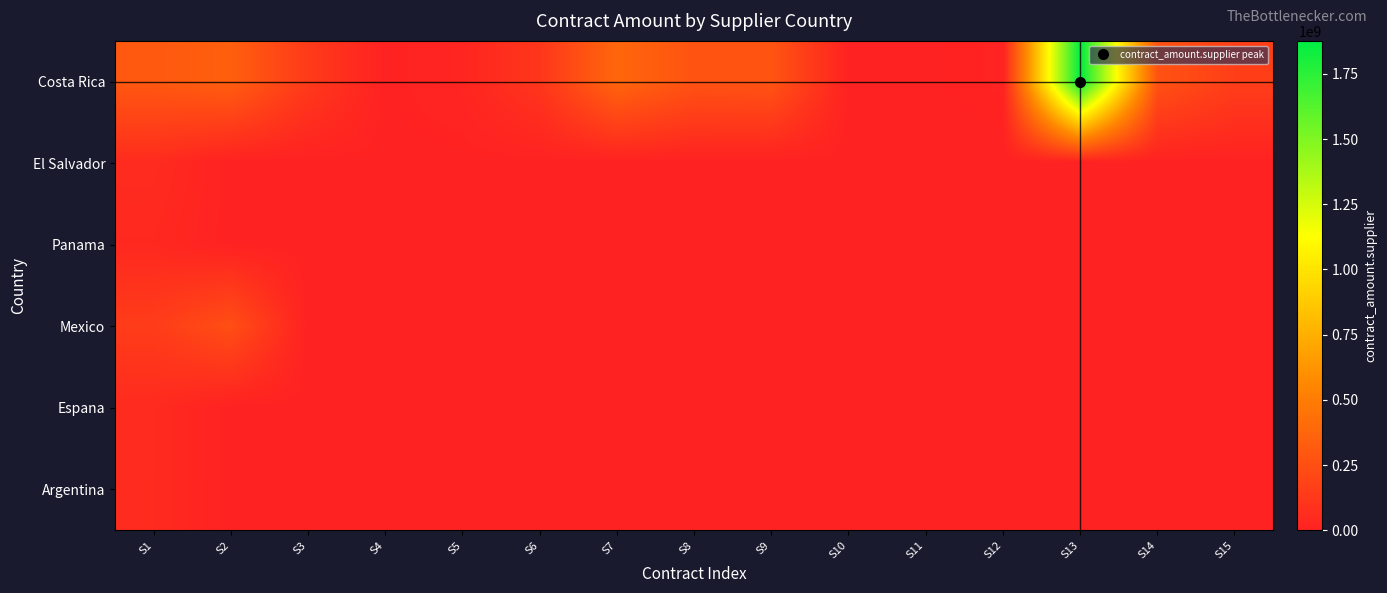

What is the greatest value displayed?

1876363913.7